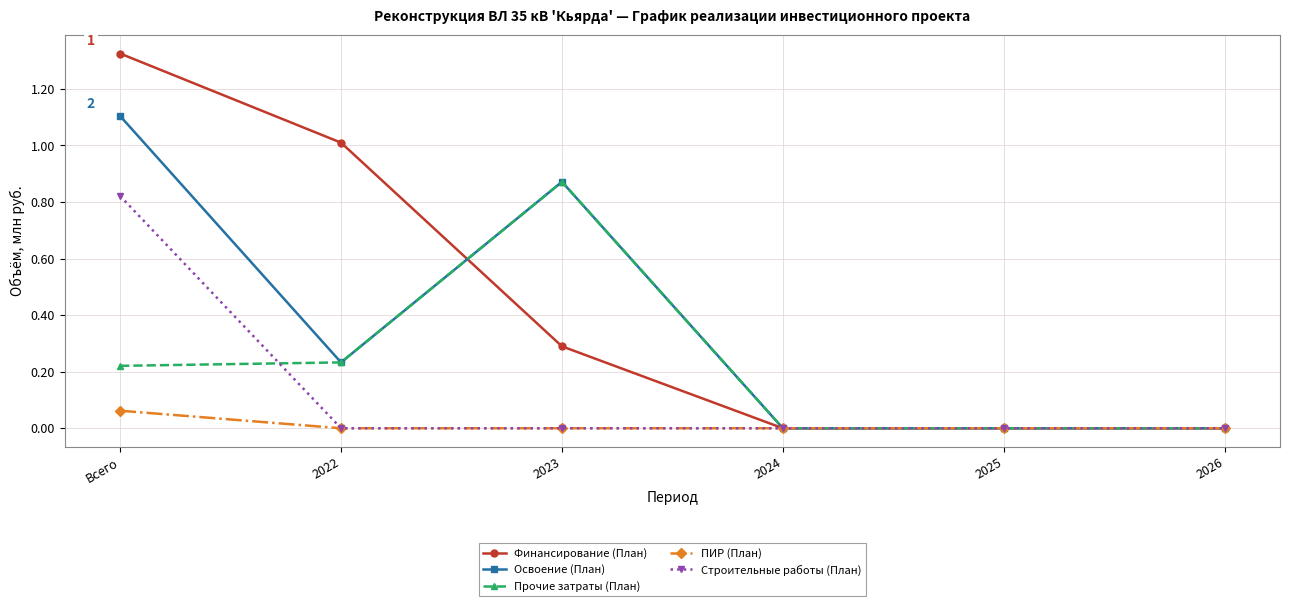

What position from the left is Всего?

1